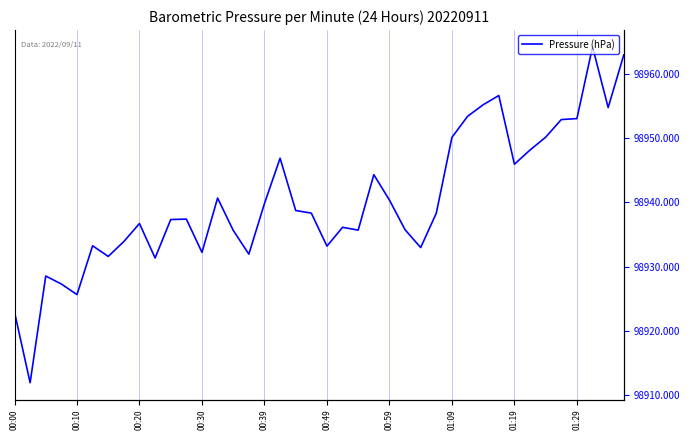

Is this an area chart (filled region under the line)?

No